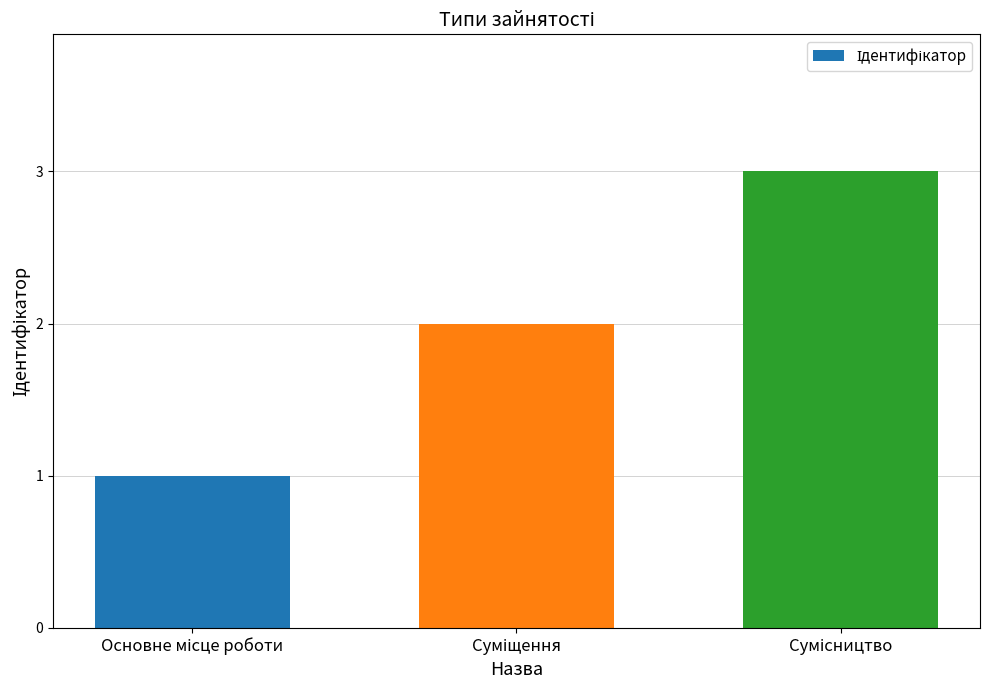

What is the sum of all values?

6